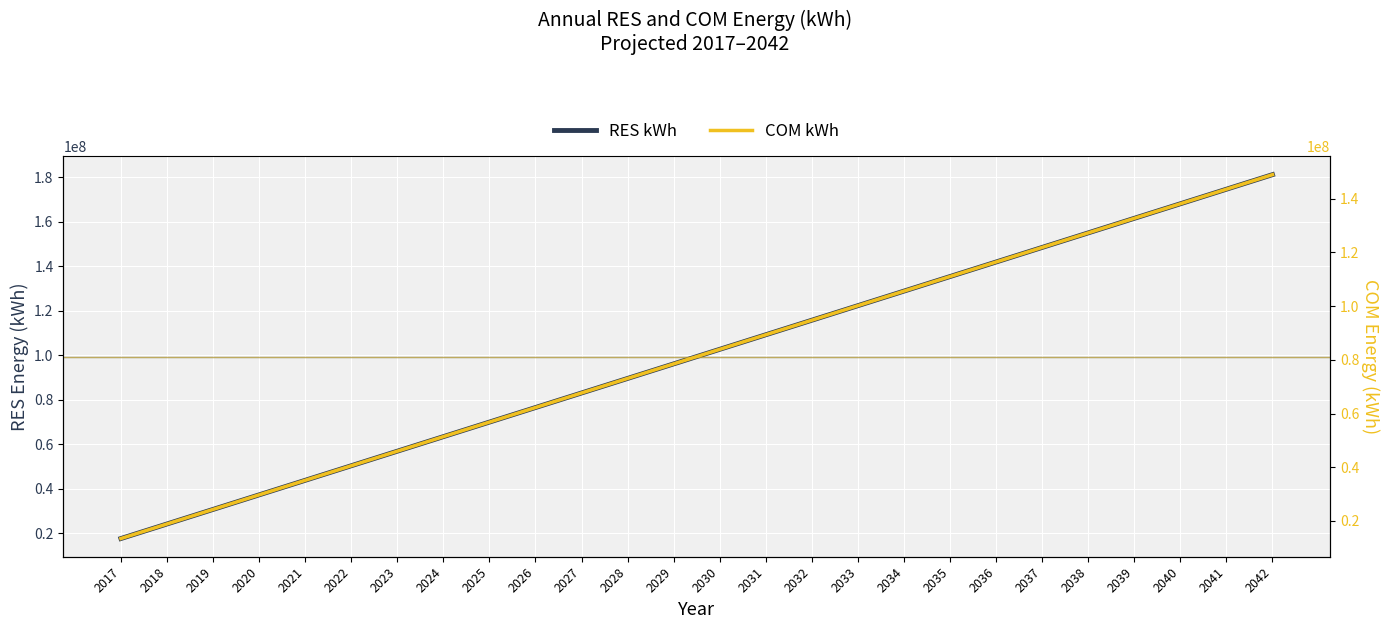

What is the difference between the RES kWh values at 2020 and 2029?

58845865.5